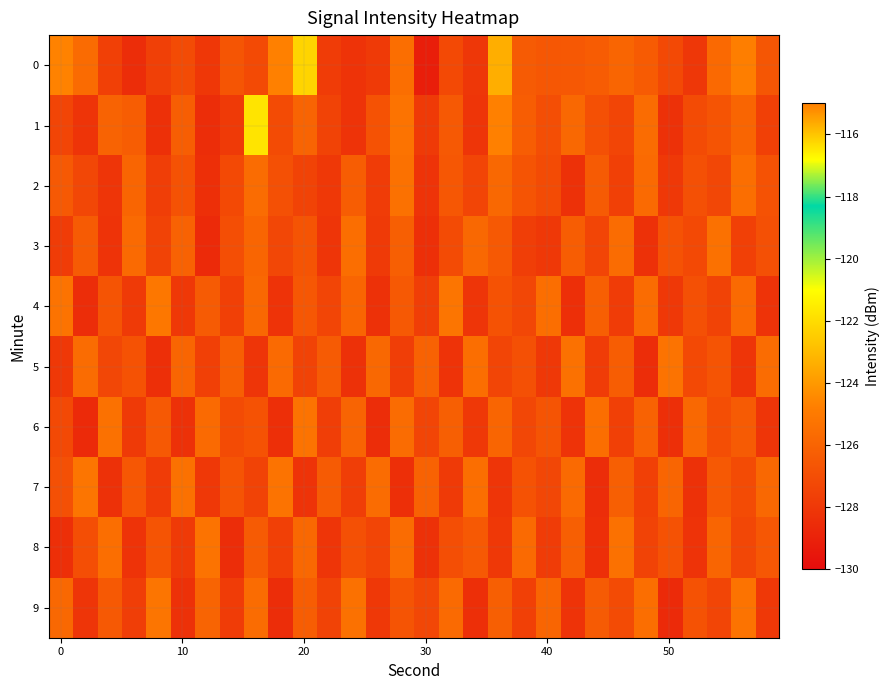

How many series are shown in this chart?

10